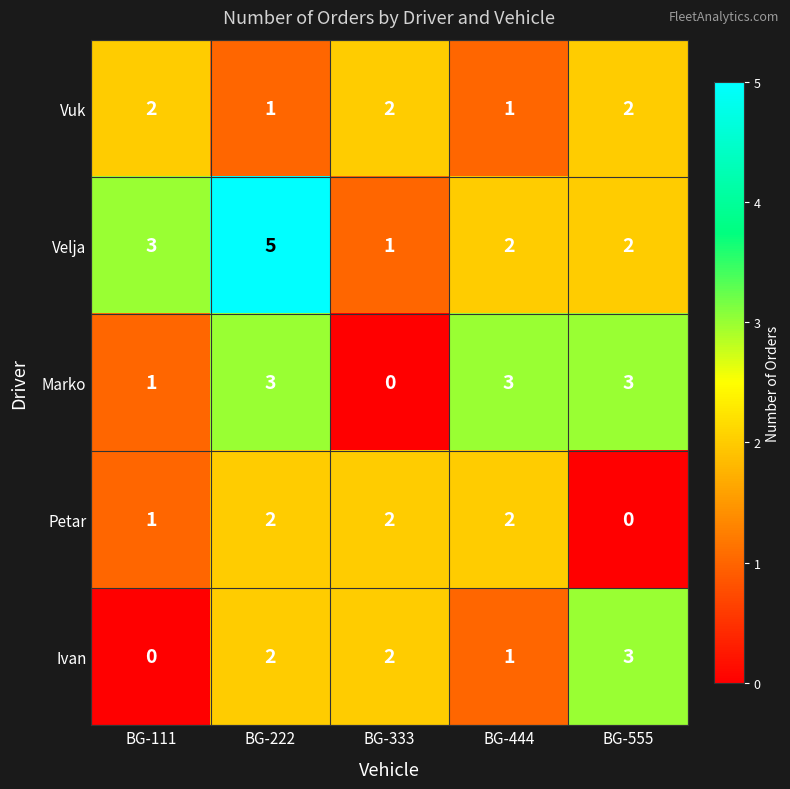

What is the maximum value shown in the chart?

5